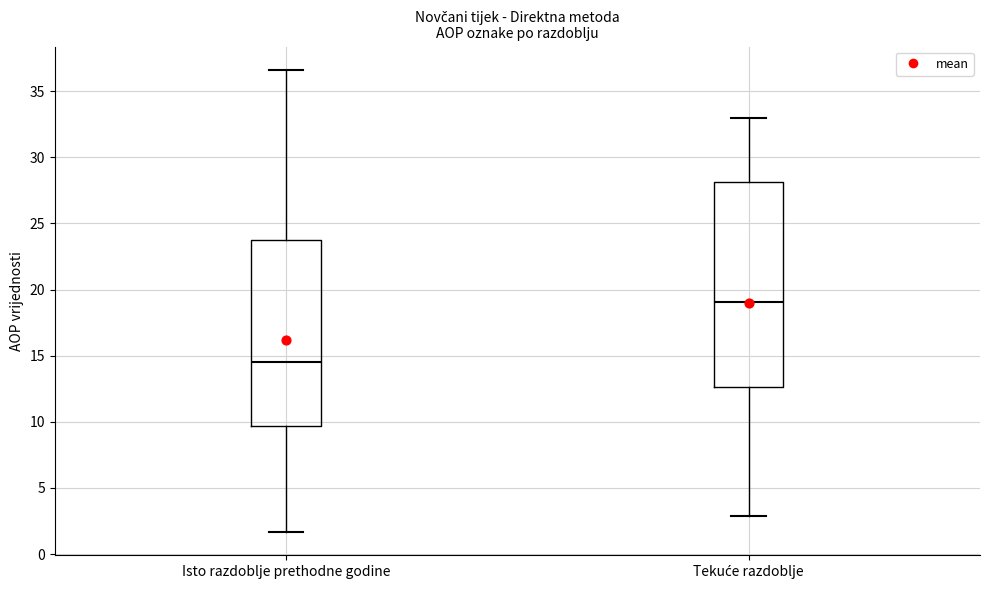

Reading left to right, transcribe this box plot: for each box, give where its median line is, the range the box spans, and where its two whiskers end, as read against the y-axis. The values are not printed on the chart, so give them approximately, as read against the axis.

Isto razdoblje prethodne godine: median 14.5, box 9.5 to 24.0, whiskers 1.5 to 36.5
Tekuće razdoblje: median 19.0, box 12.5 to 28.0, whiskers 3.0 to 33.0